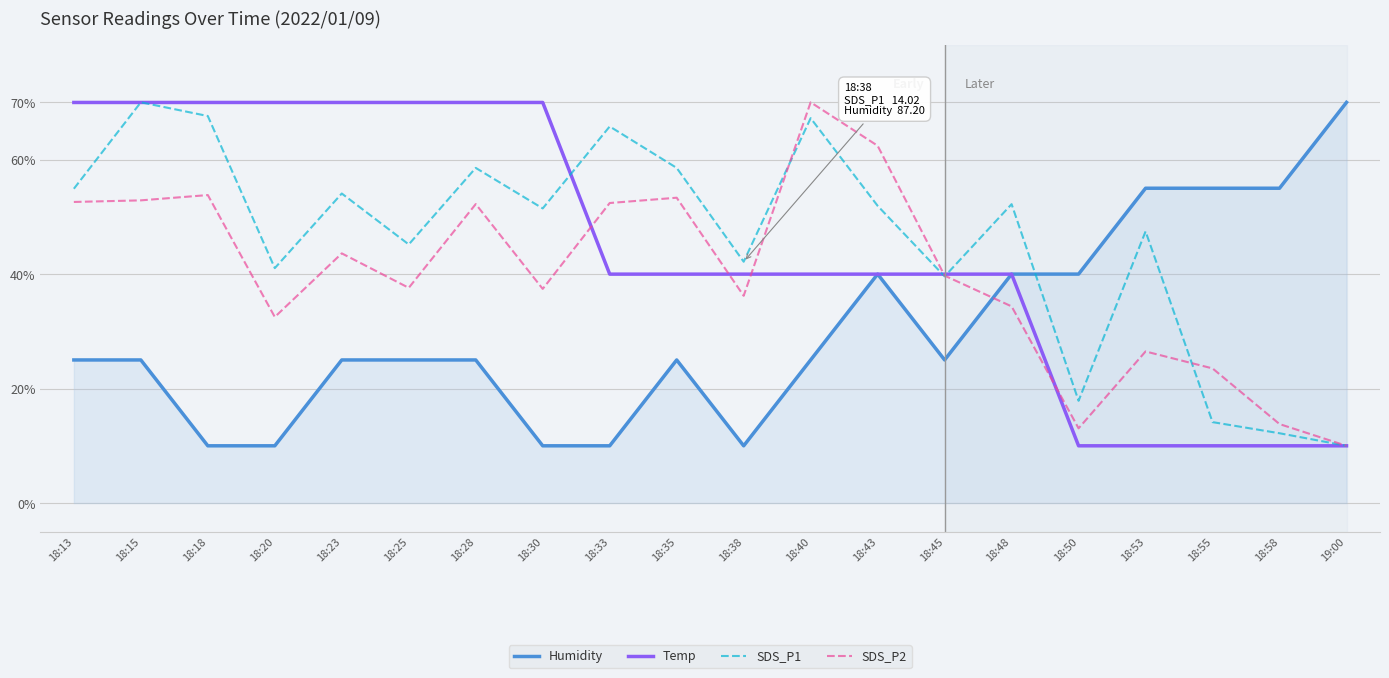

True or false: SDS_P1 and Temp cross at least once.

True